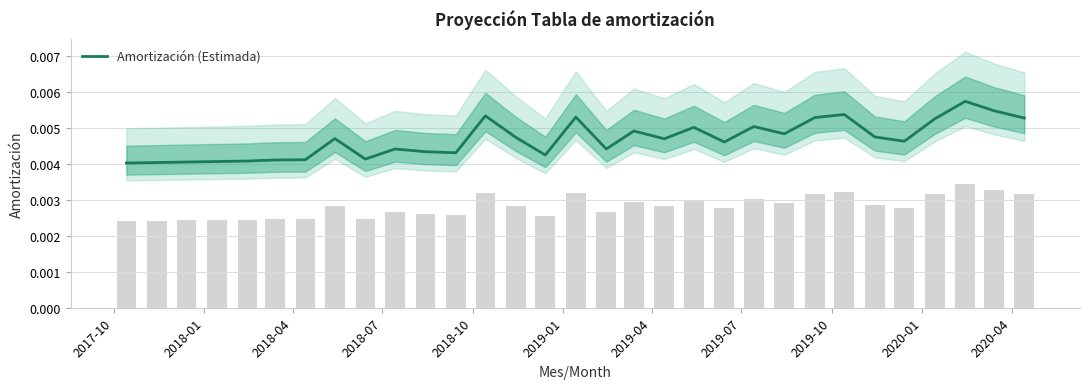

Is it true that the value at 2019-07 is 0.0?

True